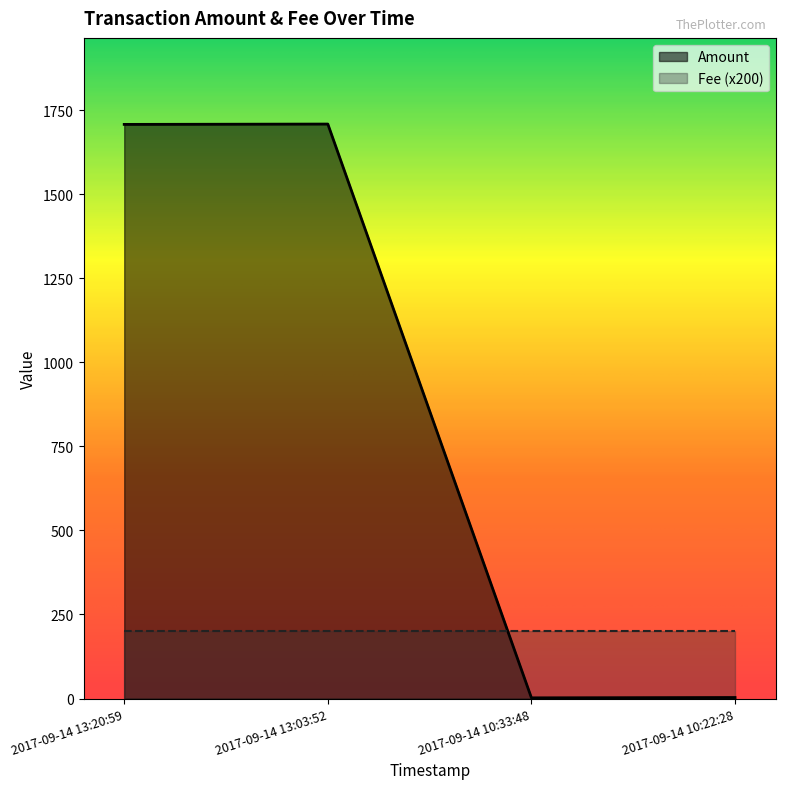

What is the sum of all values?

3422.8